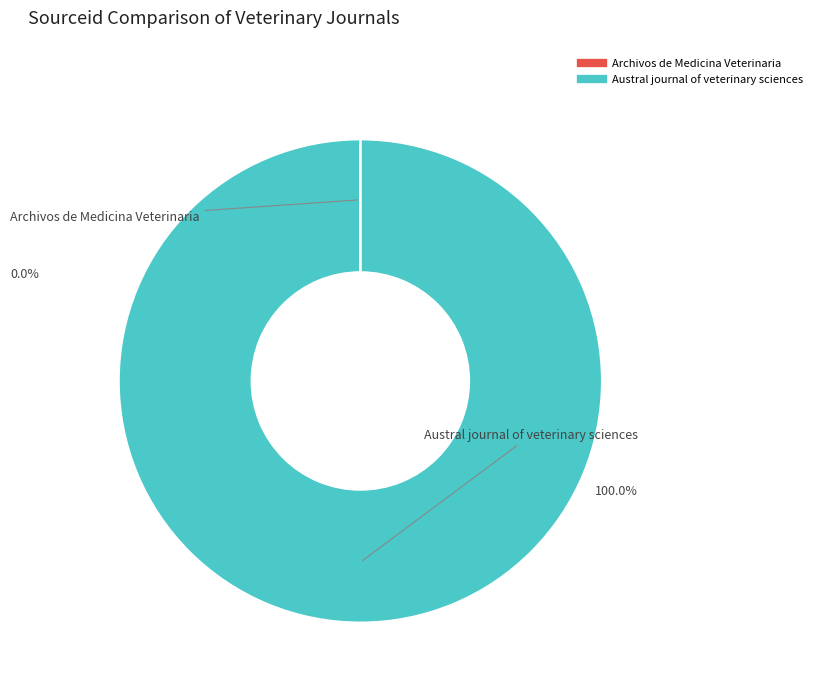

Which slice represents more than half of the pie?

Austral journal of veterinary sciences